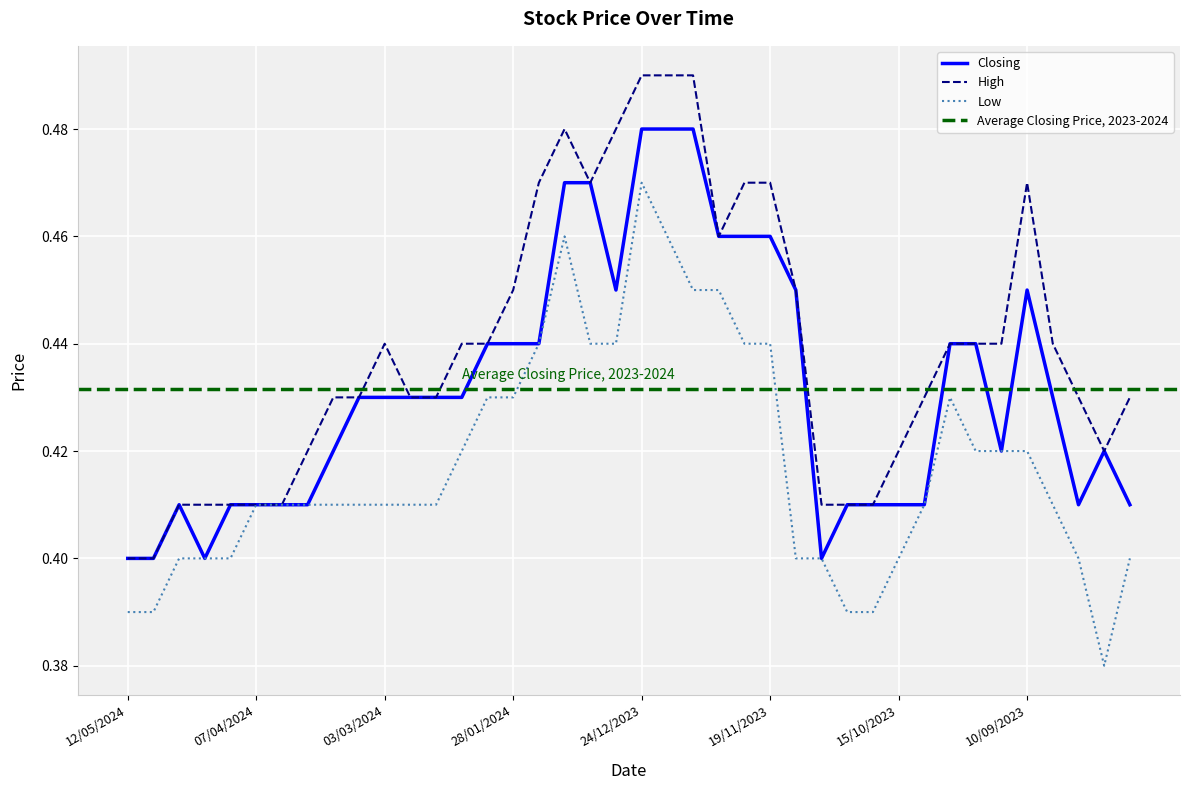

The High series shows 0.8 at 03/03/2024. True or false?

False